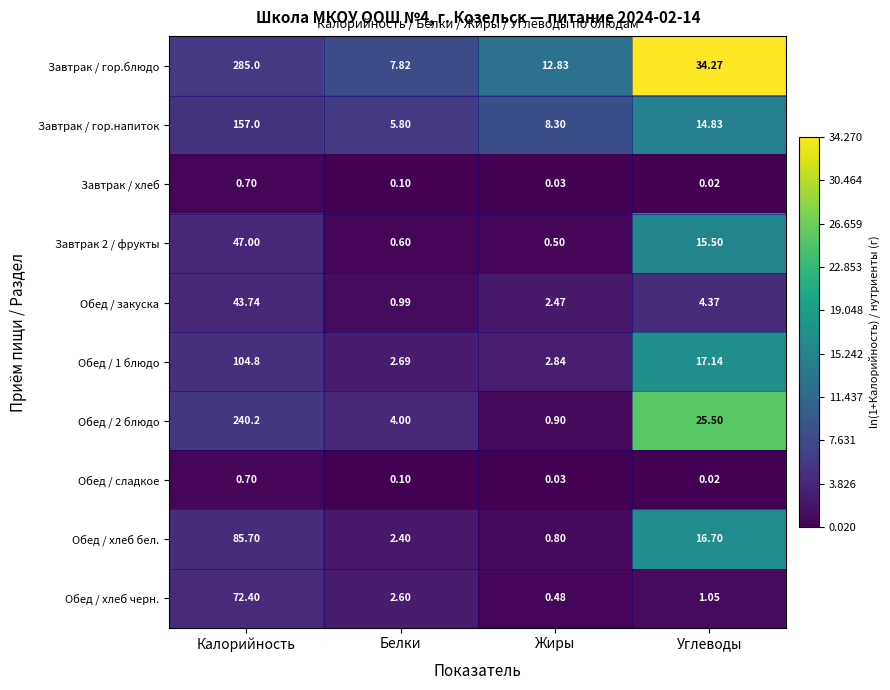

Which series has the largest total across all categories?

Завтрак / гор.блюдо